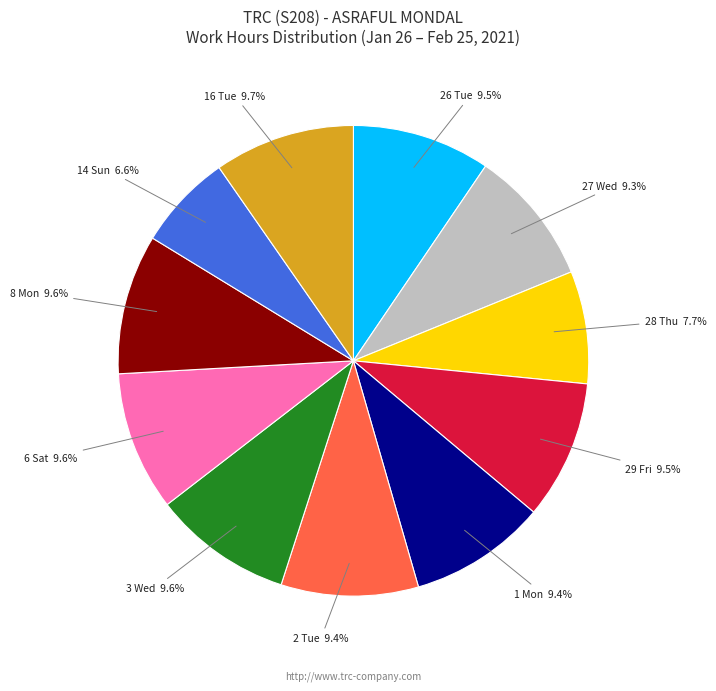

Is there a majority slice in this chart?

No